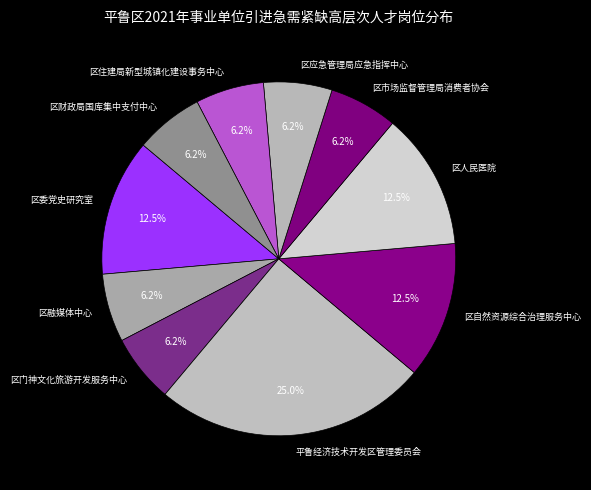

What is the largest slice in the pie chart?

平鲁经济技术开发区管理委员会